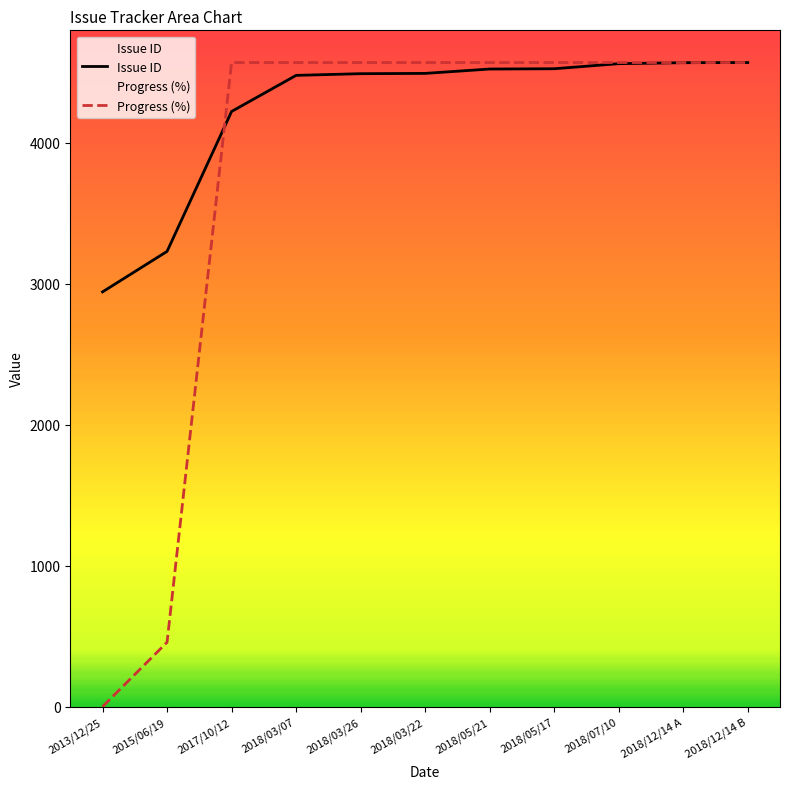

Rank the series by their maximum value, from highest to lowest.

Issue ID, Progress (%)